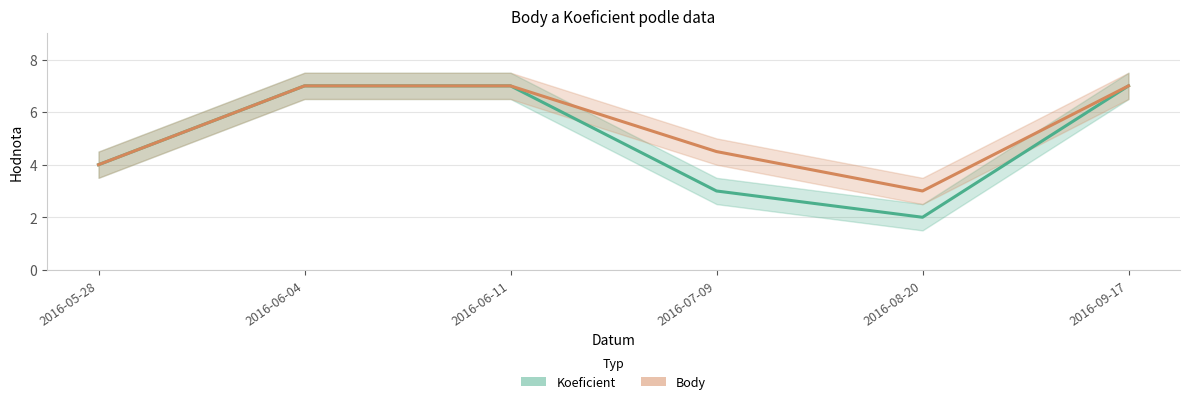

True or false: Koeficient and Body cross at least once.

False